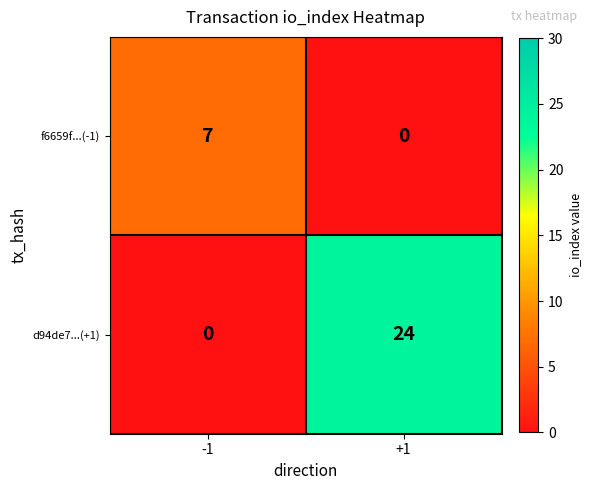

Which series has the largest range (max minus min)?

d94de7...(+1)